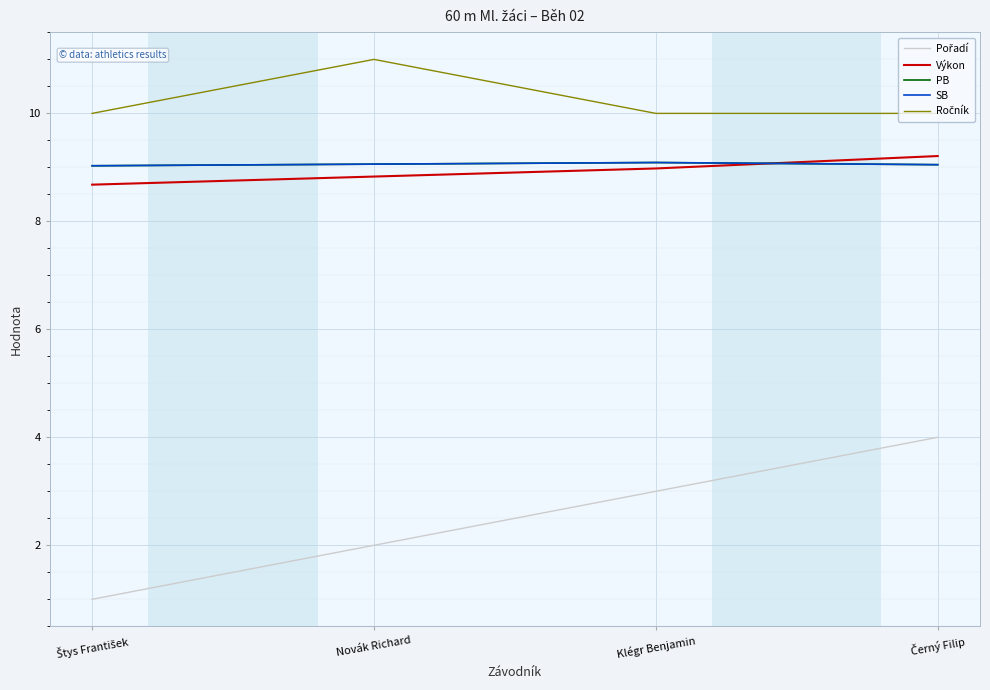

Which series has the largest total across all categories?

Ročník